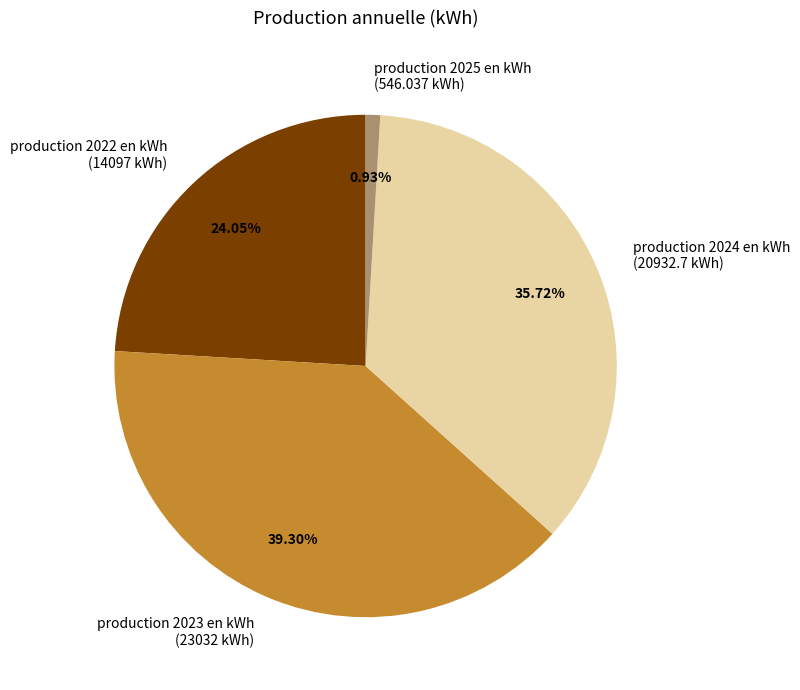

To the nearest percent, what percentage of the pie is production 2025 en kWh?

1%